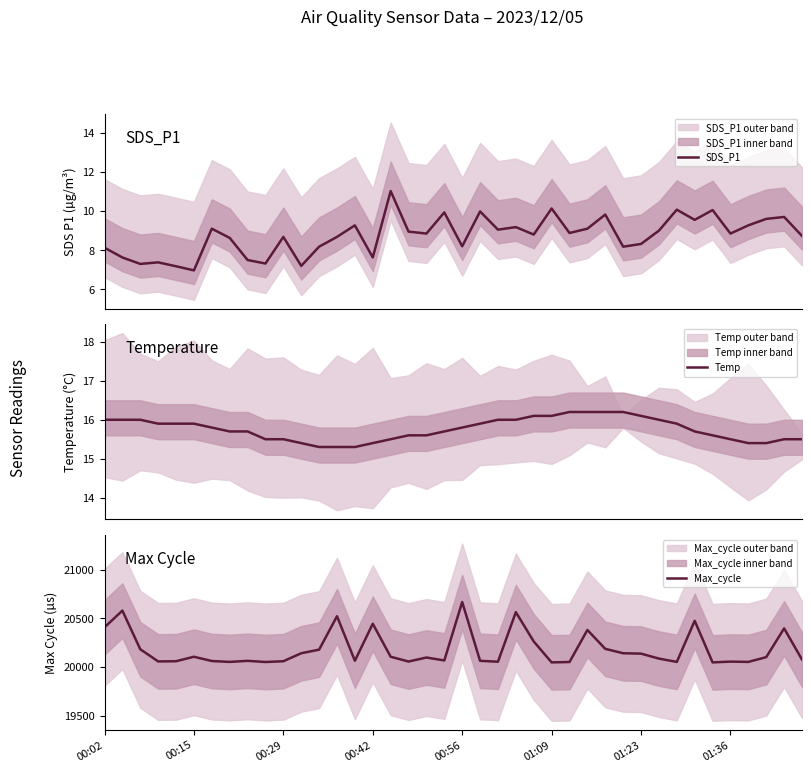

Count the Temp values in the range 15 to 16.

33